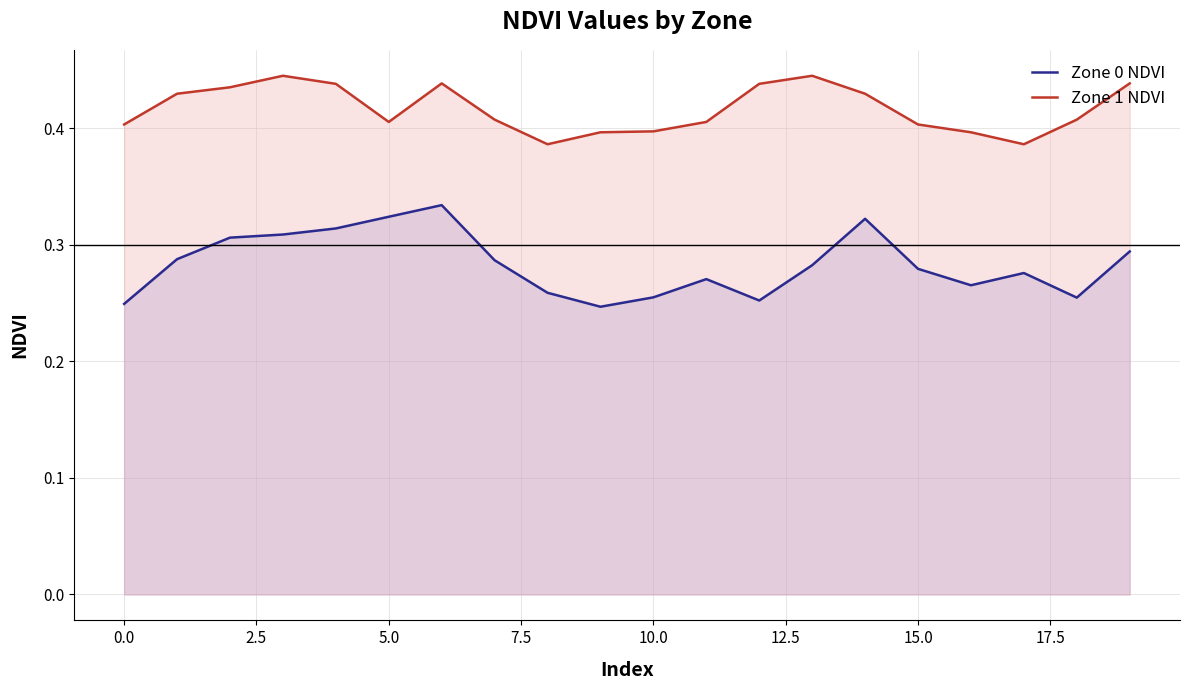

What is the sum of all Zone 1 NDVI values?

8.3